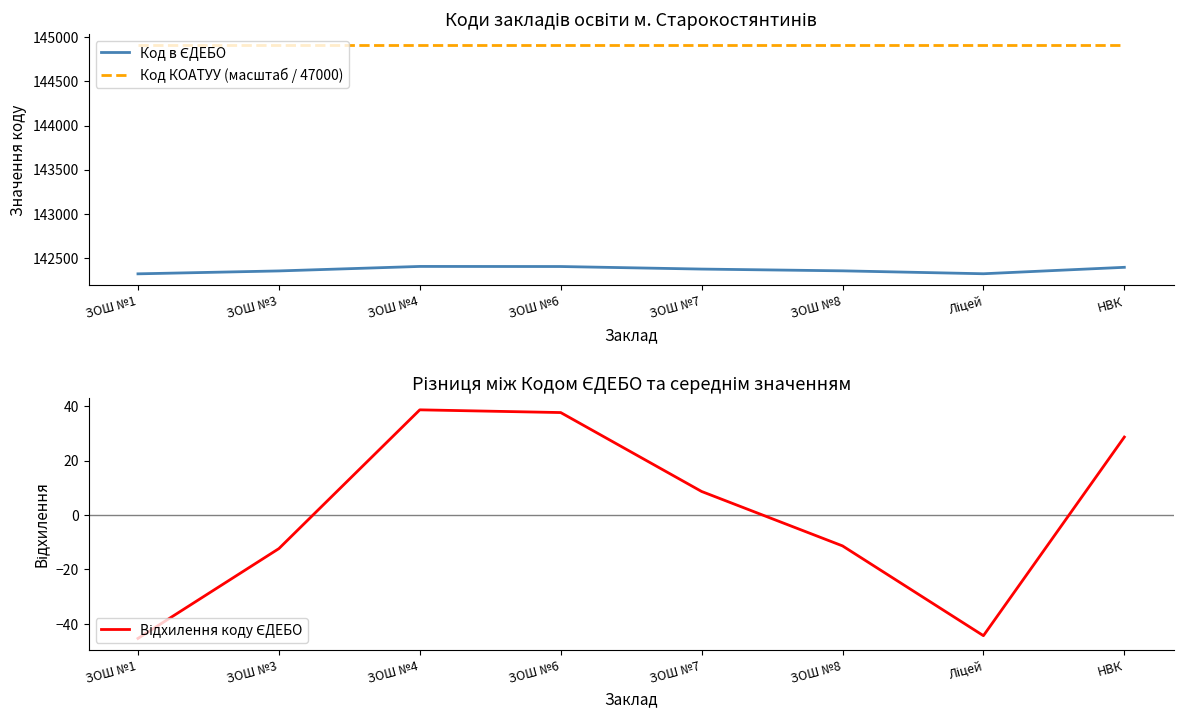

What is the total value across all series at ЗОШ №3?

287248.3